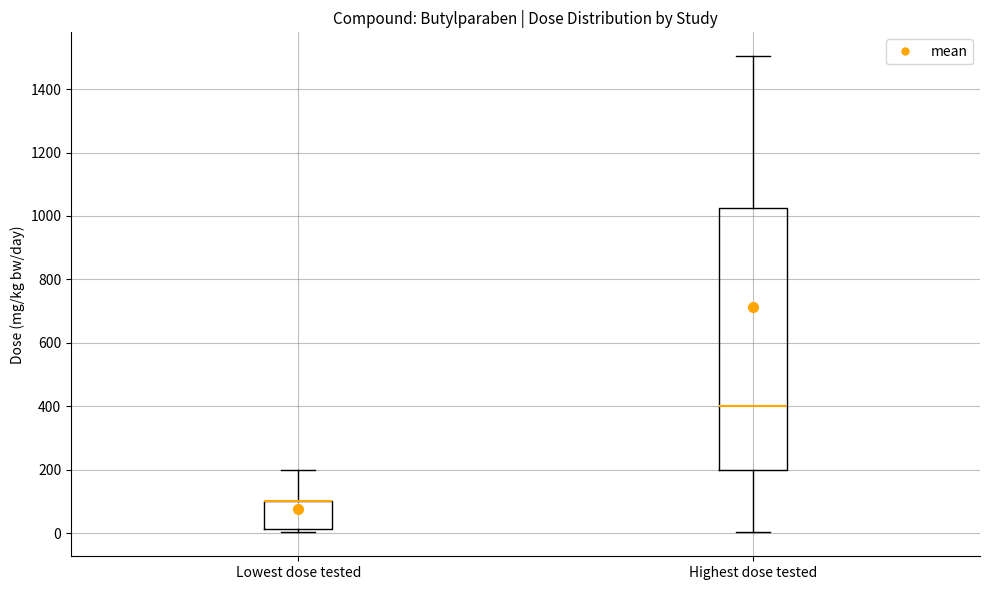

Where does the lower whisker of the box for Highest dose tested end on the y-axis? The values are not printed on the chart, so give them approximately, as read against the axis.

0